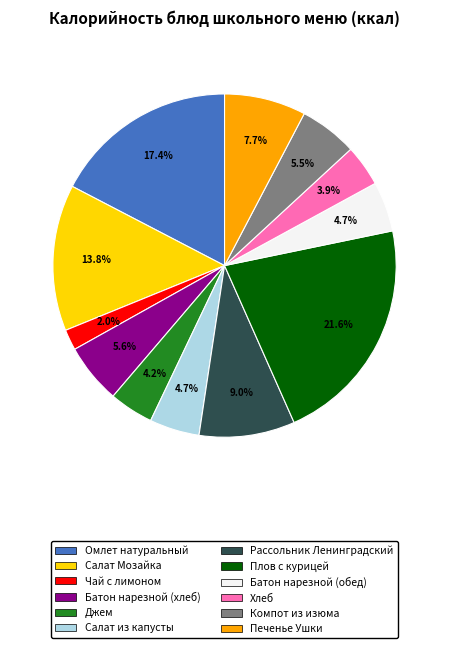

Does Хлеб account for over 50% of the chart?

No